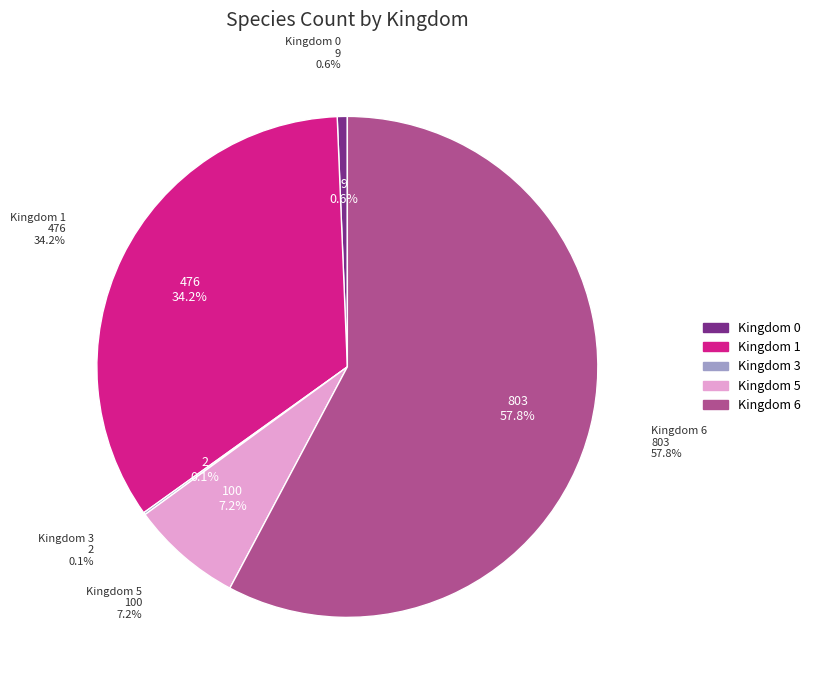

The 5 slice represents 15% of the pie. True or false?

False